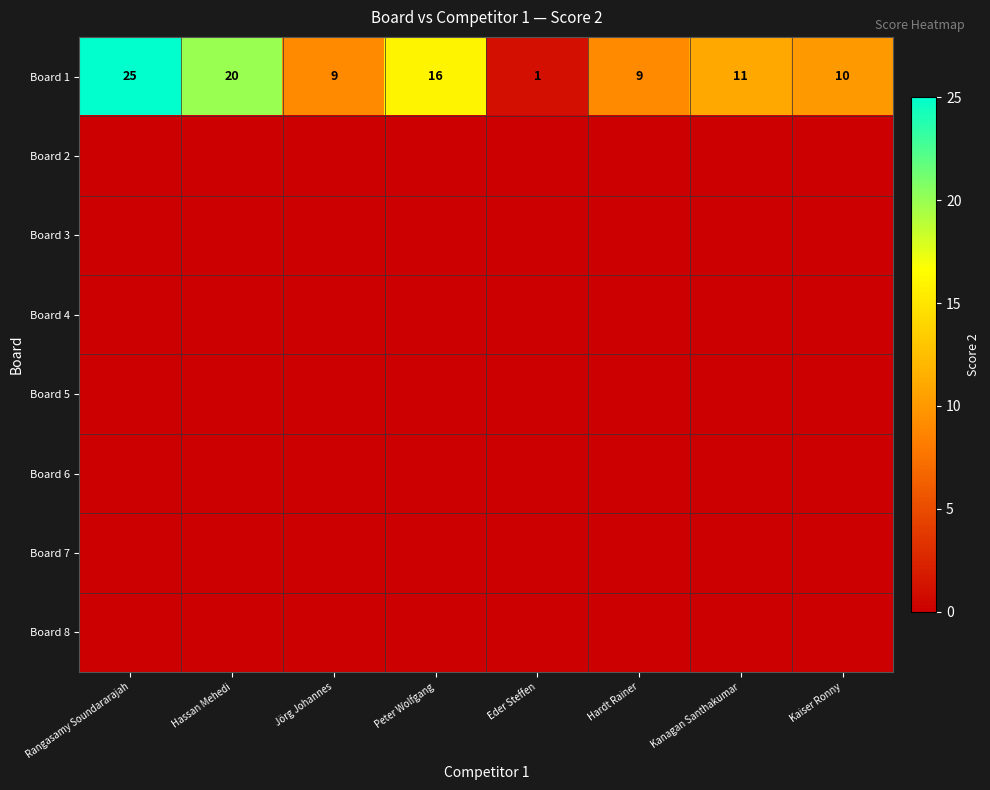

What is the difference between the maximum and minimum values in the Board 1 series?

24